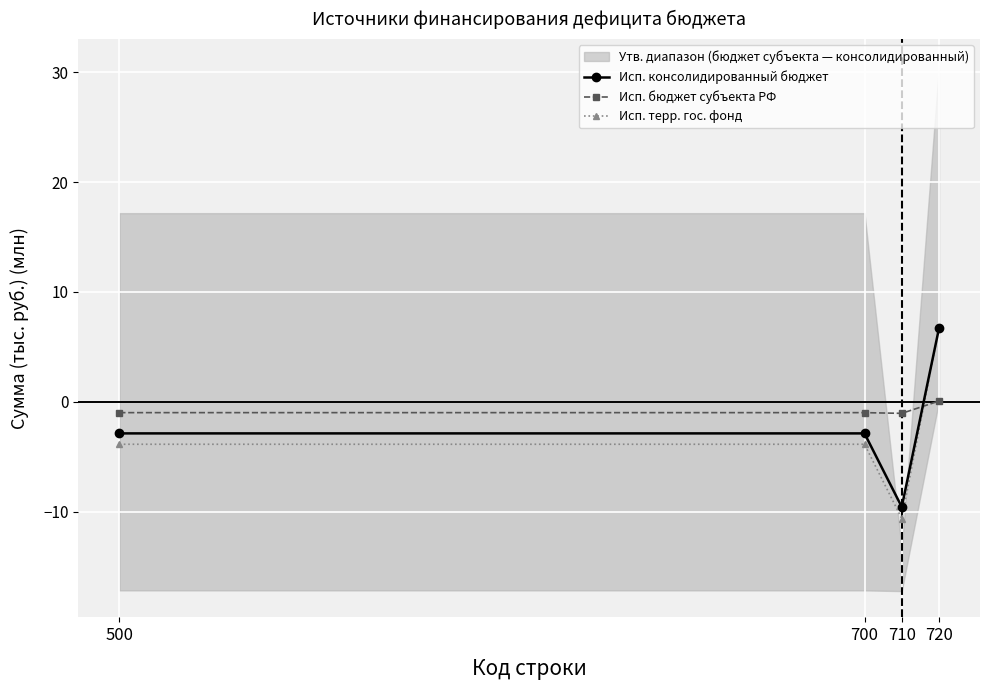

What is the average value of the Исп. бюджет субъекта РФ series?

-0.7